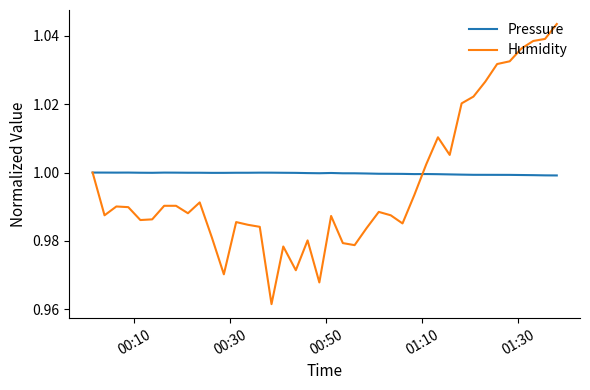

Which series has the widest spread of values?

Humidity